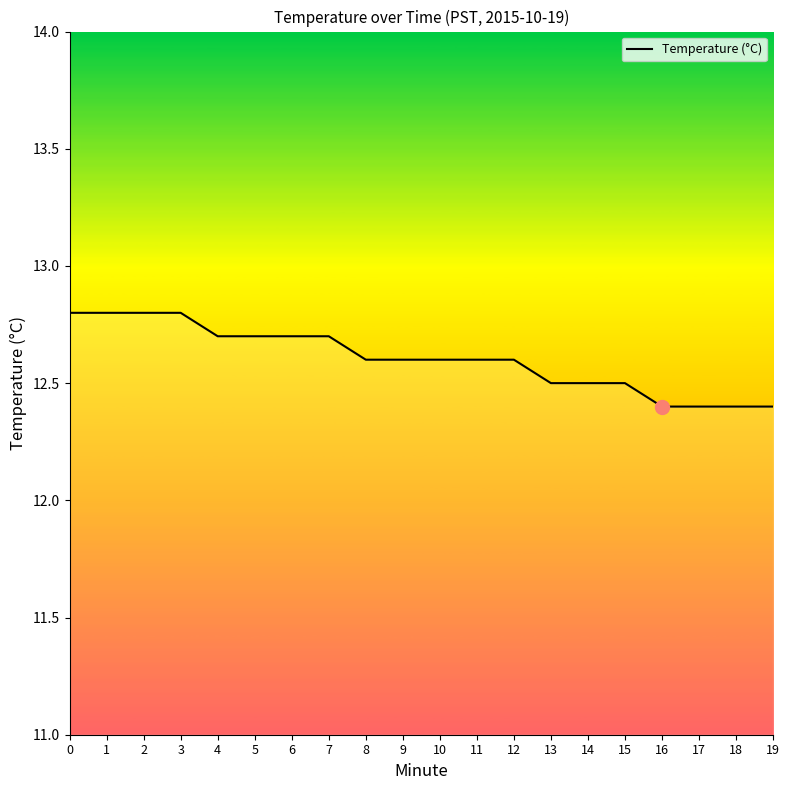

Is it true that the value at 17 is 12.4?

True